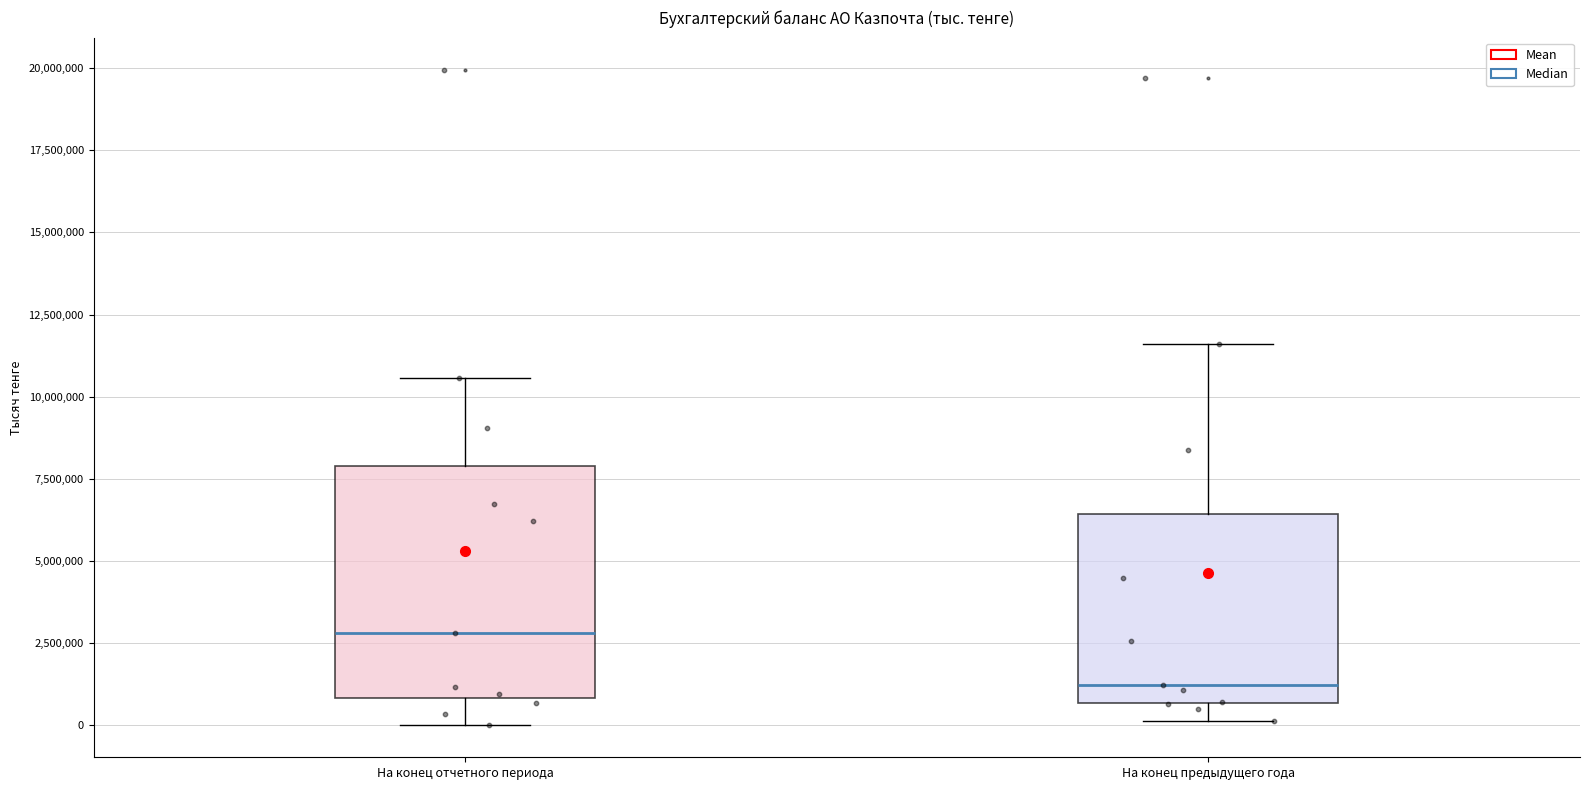

Which box has the lowest median line?

На конец предыдущего года